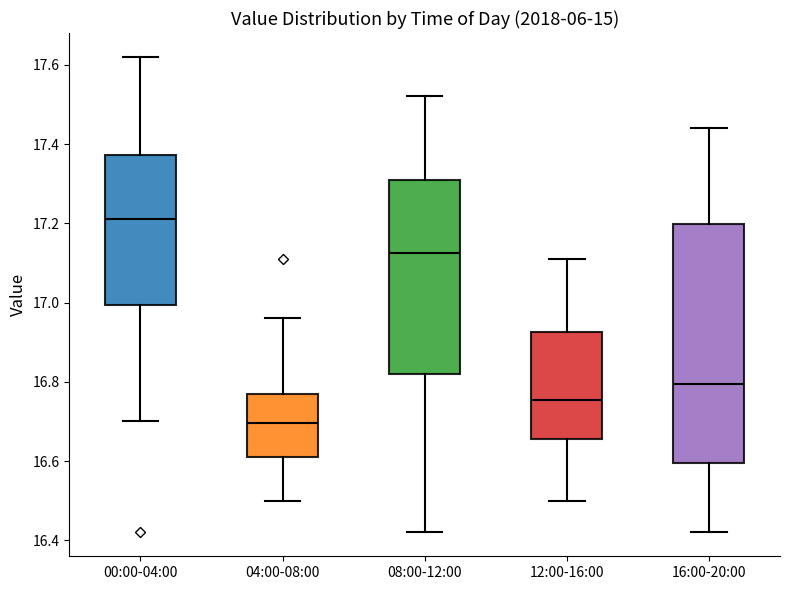

Reading left to right, transcribe this box plot: for each box, give where its median line is, the range the box spans, and where its two whiskers end, as read against the y-axis. The values are not printed on the chart, so give them approximately, as read against the axis.

00:00-04:00: median 17.22, box 17.00 to 17.38, whiskers 16.70 to 17.62
04:00-08:00: median 16.70, box 16.62 to 16.78, whiskers 16.50 to 16.96
08:00-12:00: median 17.12, box 16.82 to 17.32, whiskers 16.42 to 17.52
12:00-16:00: median 16.76, box 16.66 to 16.92, whiskers 16.50 to 17.12
16:00-20:00: median 16.80, box 16.60 to 17.20, whiskers 16.42 to 17.44